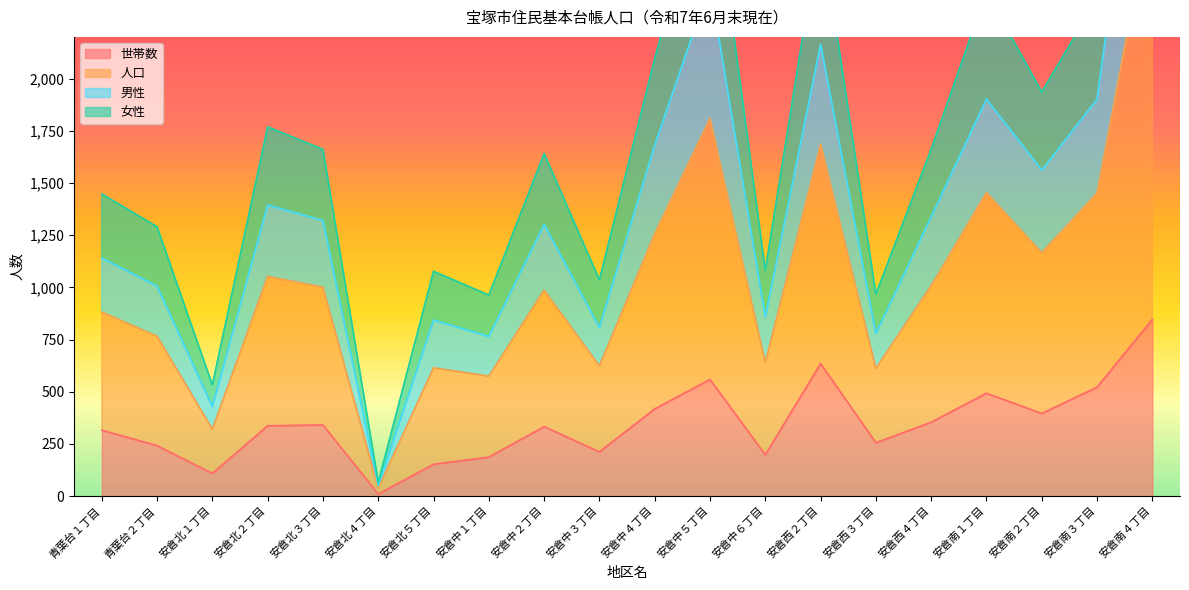

What is the label of the 12th point from the right?

安倉中２丁目